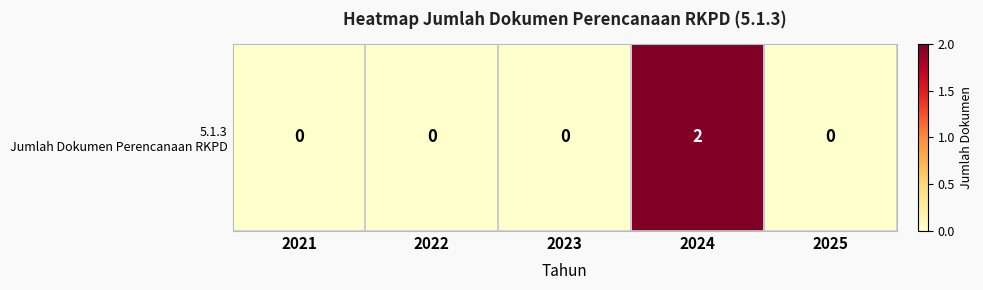

True or false: the data shows 0 at 2025.

True